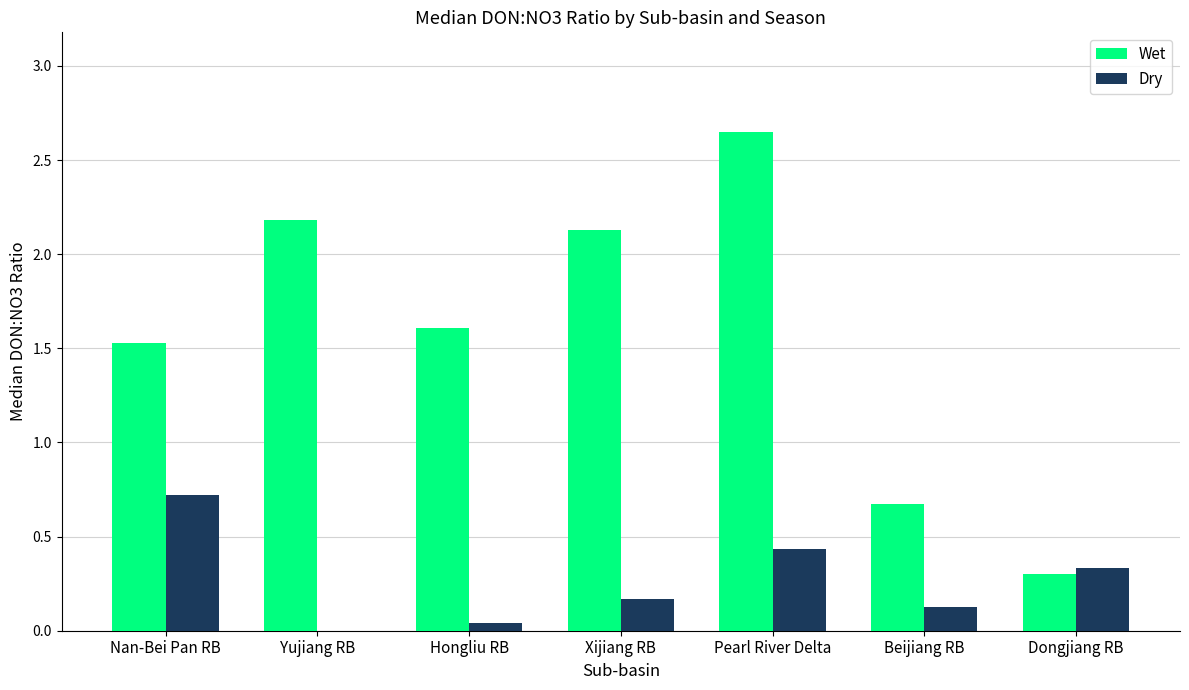

Between Pearl River Delta and Beijiang RB, which series saw the biggest shift?

Wet